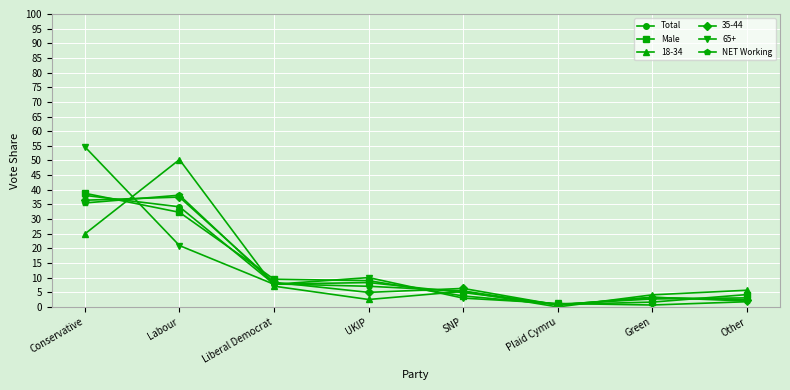

At which category is the sum across all series the highest?

Conservative